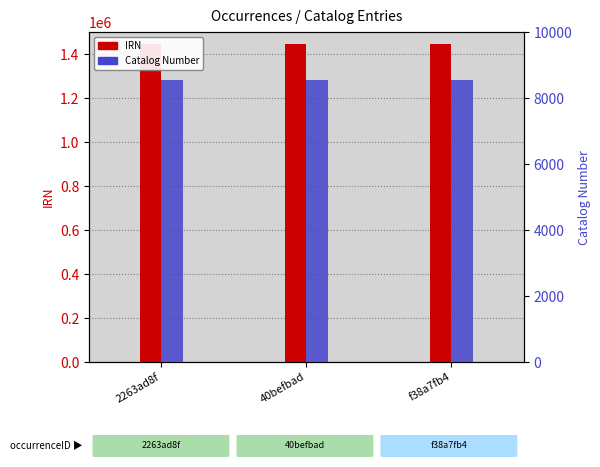

At 2263ad8f, list the series in order from smallest to largest.

Catalog Number, IRN